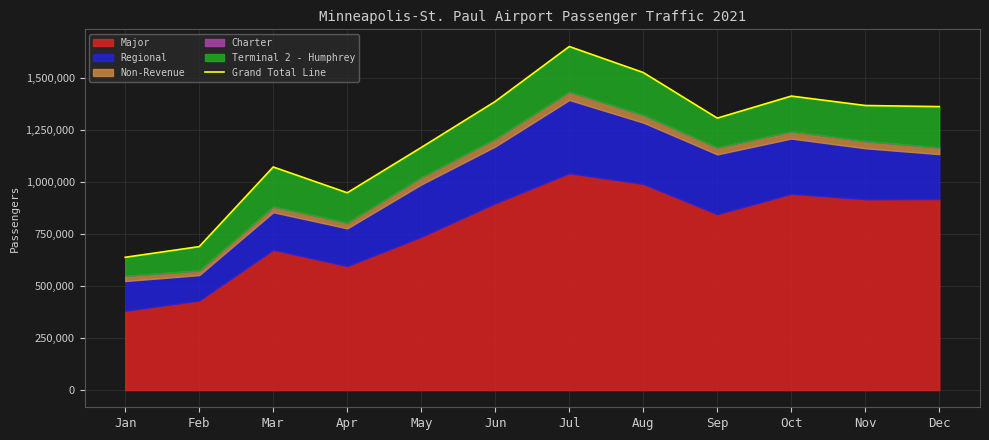

At which category does the chart reach its peak across all series?

Jul